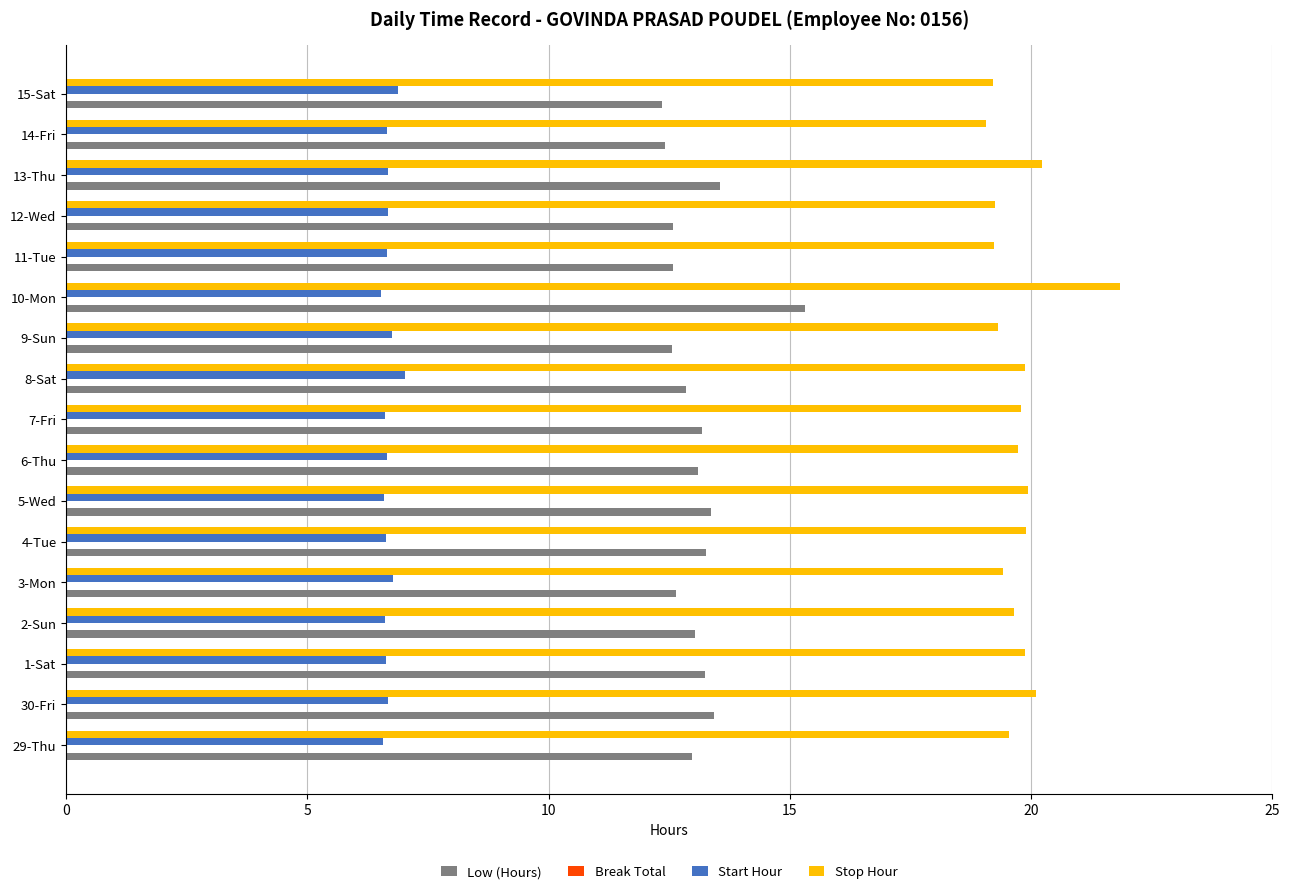

What is the difference between the highest and lowest values at 2-Sun?

13.0